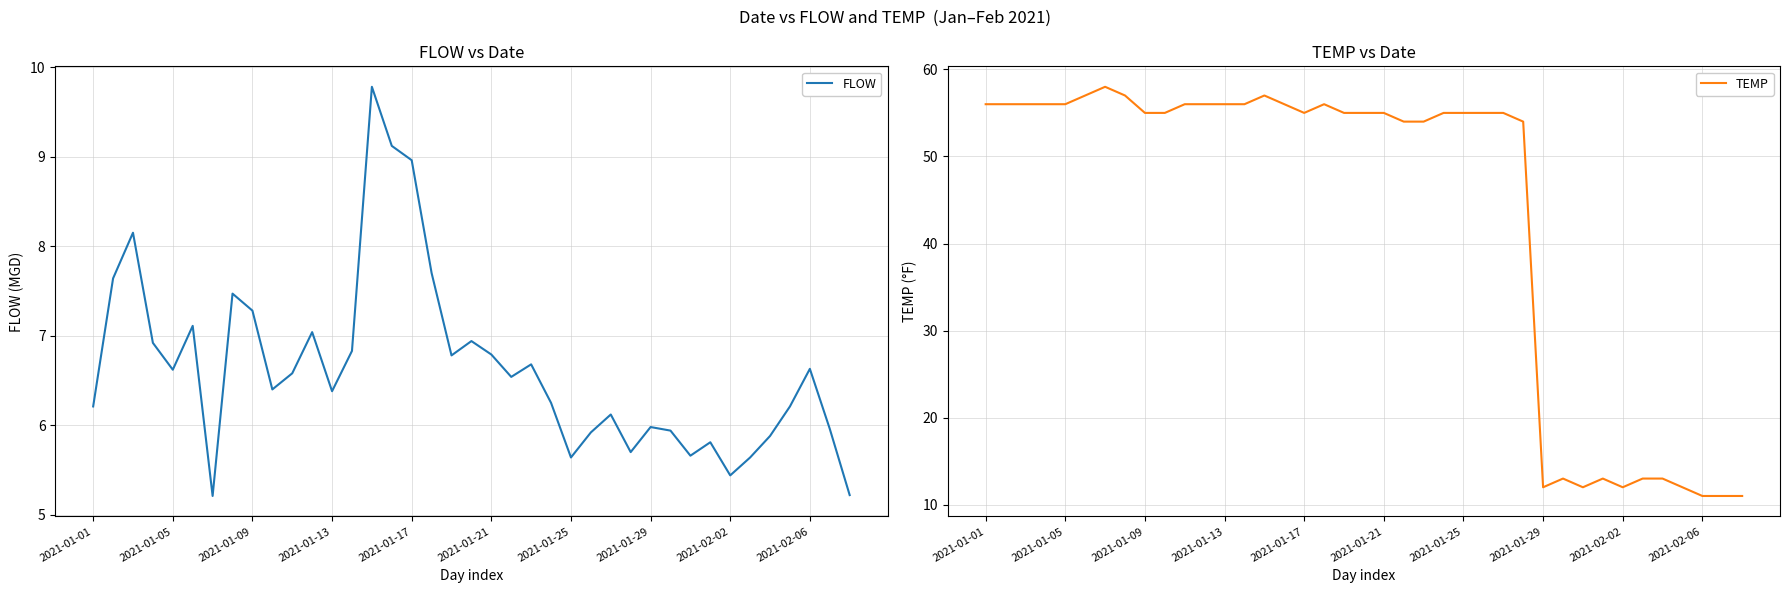

What is the minimum value for TEMP?

11